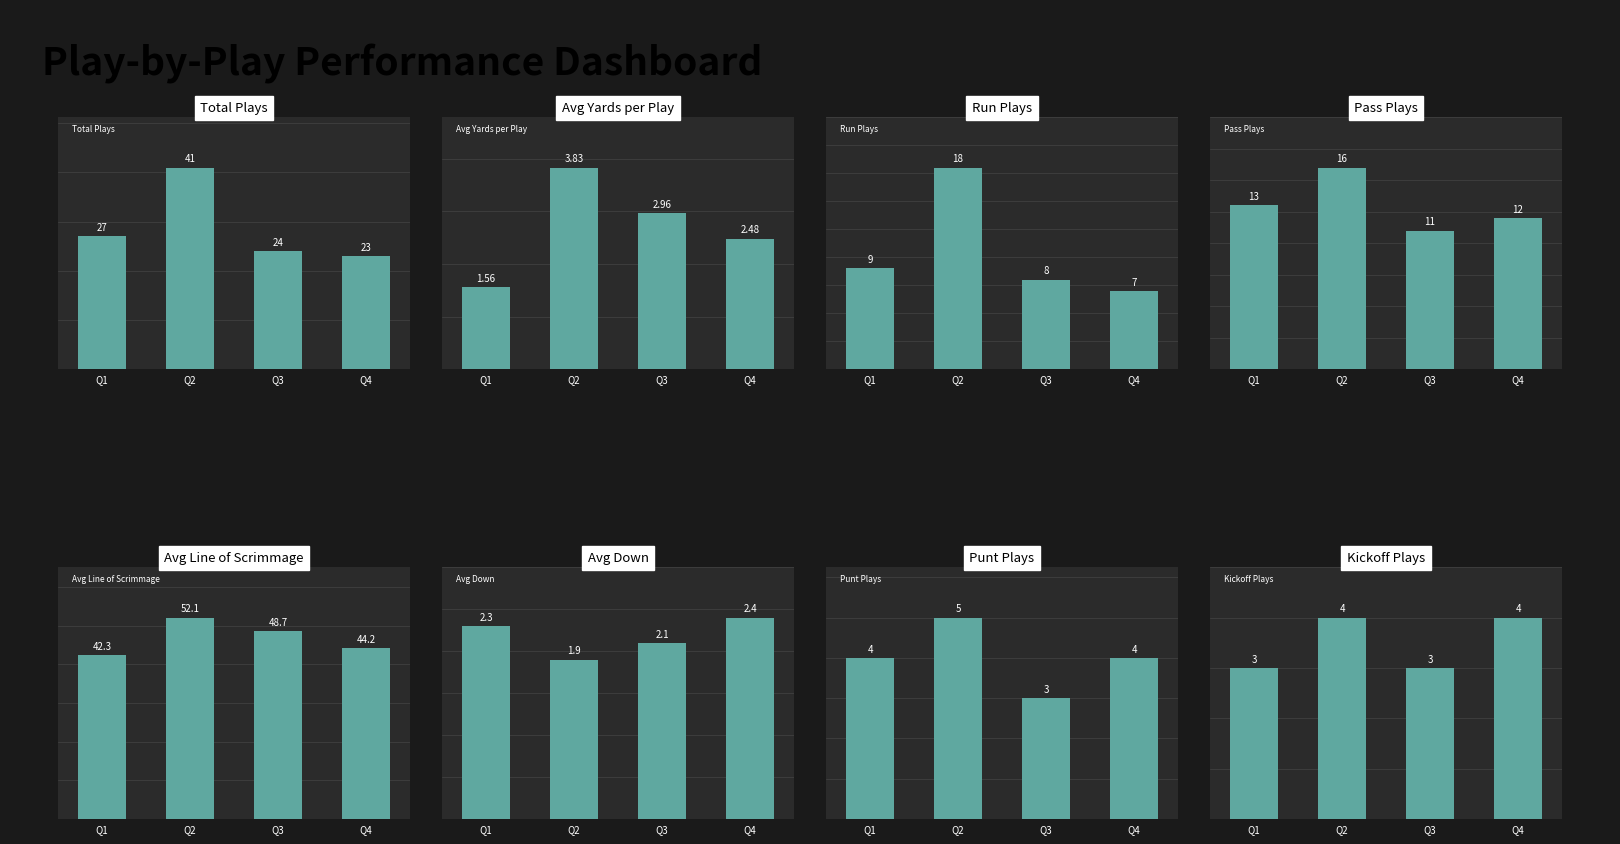

What is the difference between the Pass Plays values at Q2 and Q3?

5.0